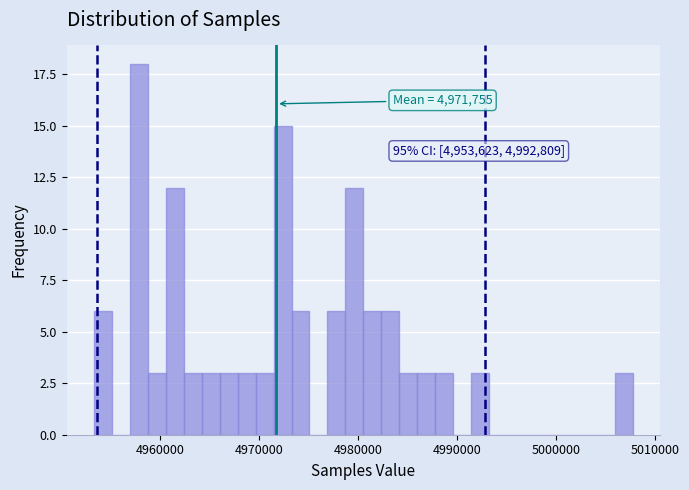

Around what value on the x-axis is the tallest bar? Give the approximate position of its centre, as read against the axis.

4958000